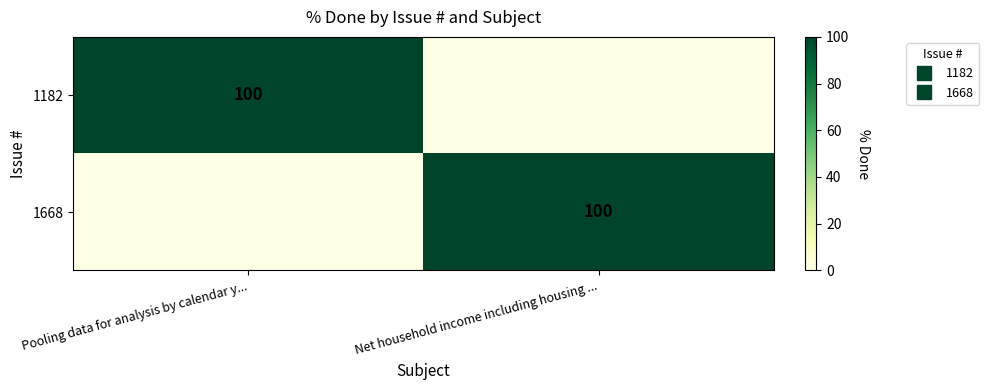

Which category has the lowest value in the 1182 series?

Net household income including housing ...